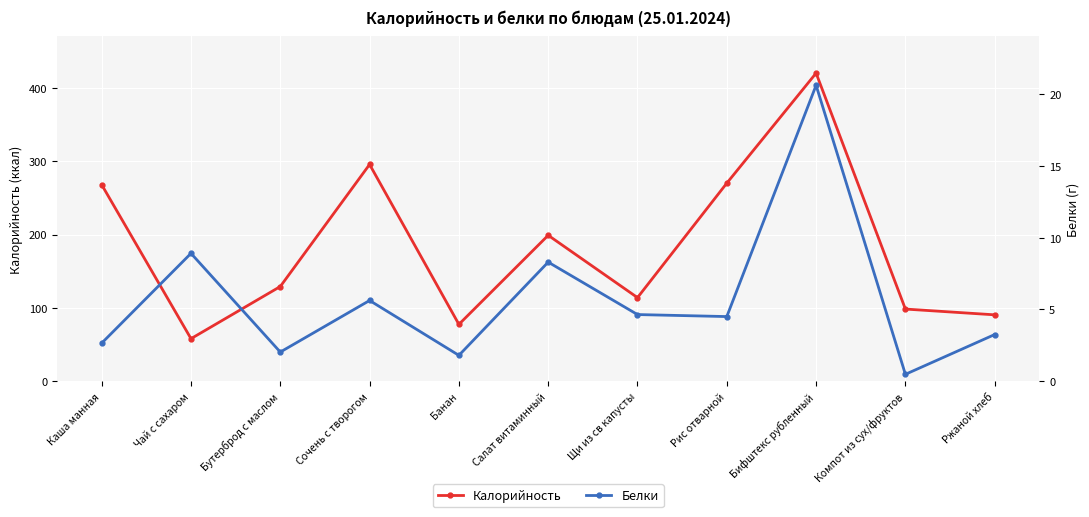

What is the spread (max minus min) of values at Щи из св капусты?

109.3